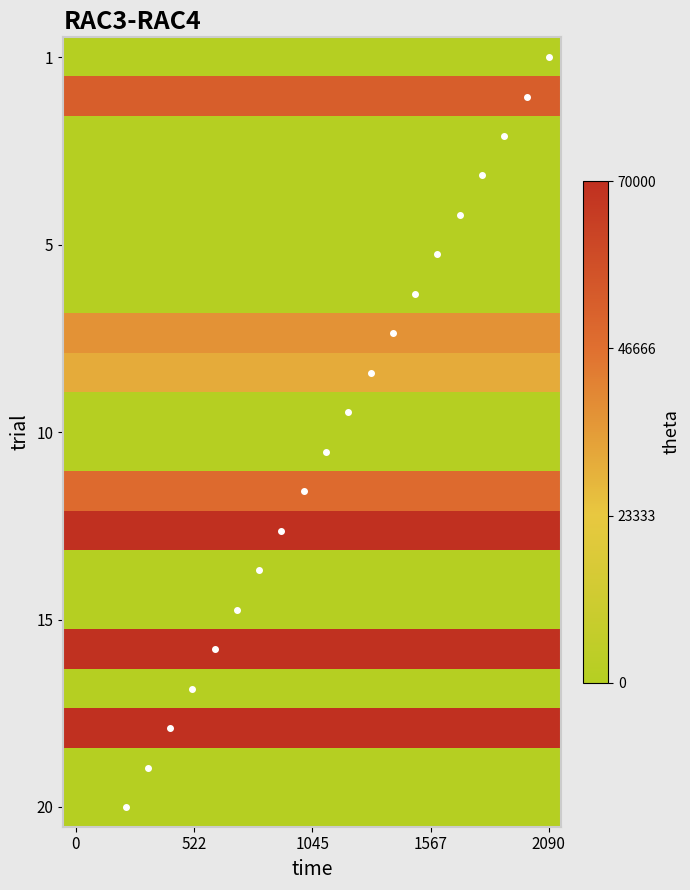

What is the difference between the maximum and second lowest values in the diagonal series?

18.0